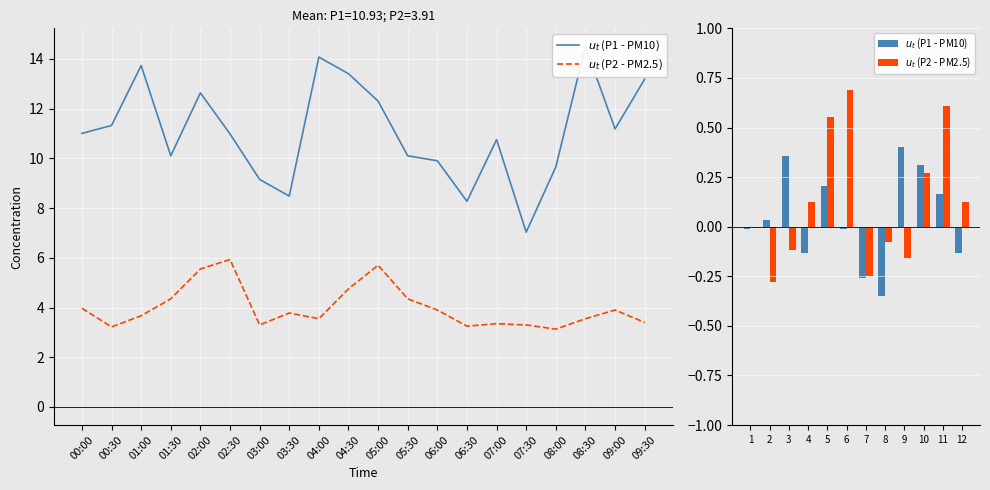

Where does the $u_t$ (P2 - PM2.5) series first go above 0?

4